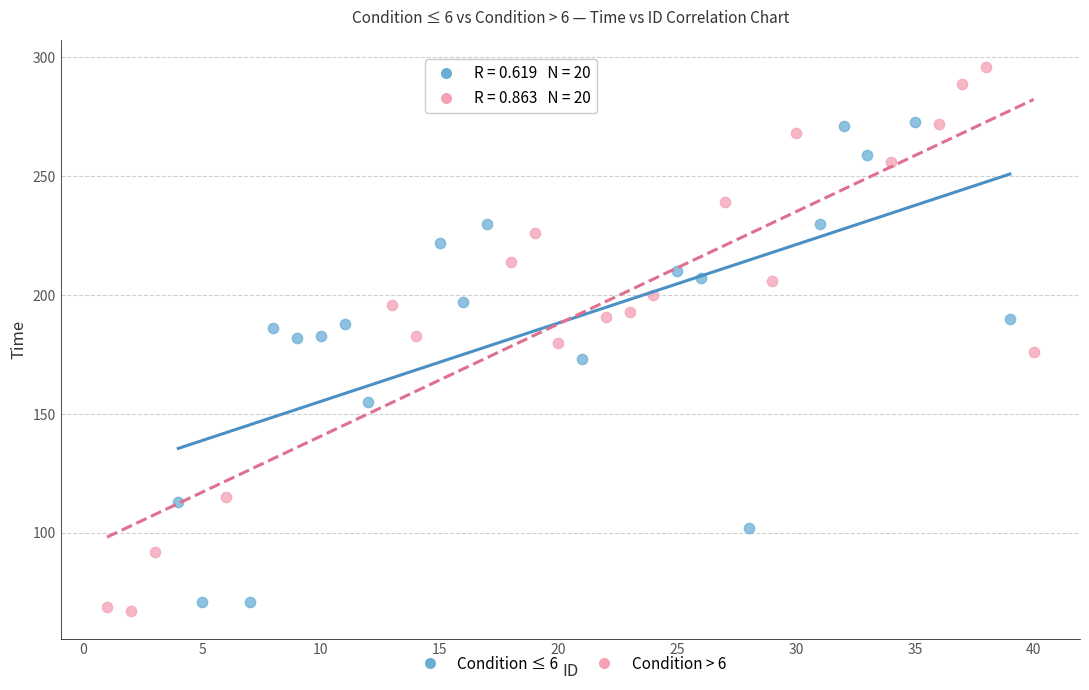

Which series reaches the maximum Y coordinate?

Condition > 6